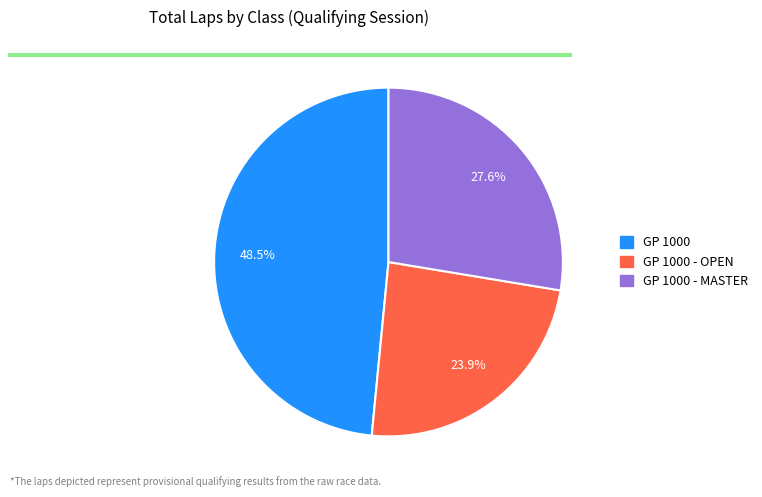

Is there a majority slice in this chart?

No